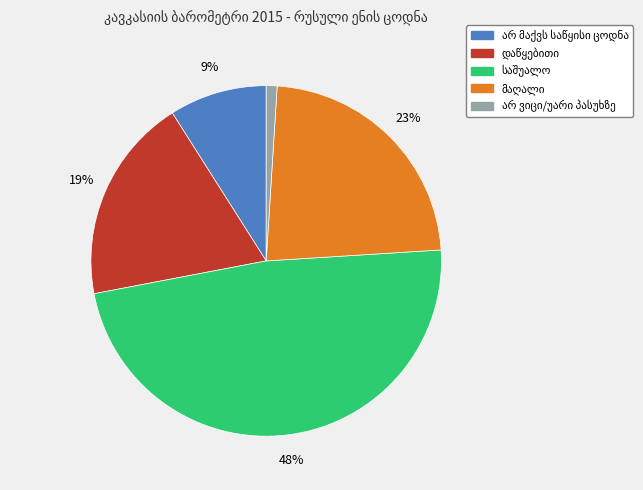

Is there any slice that represents more than half of the pie?

No